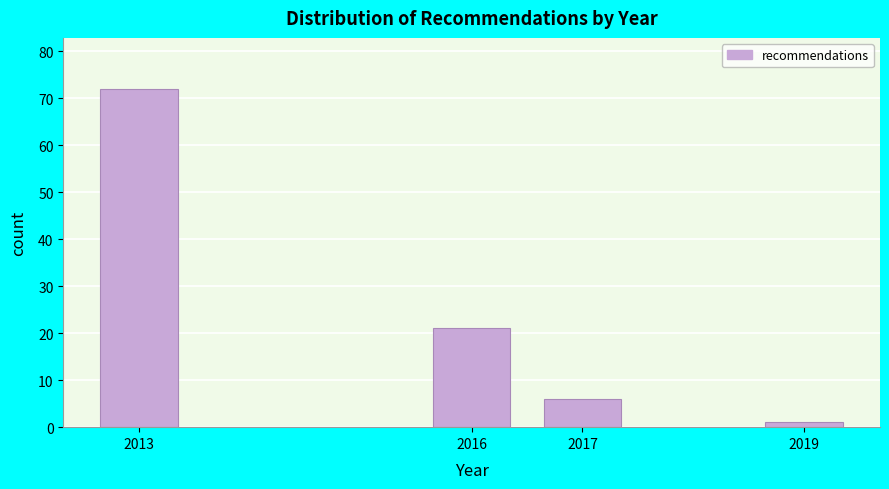

Reading left to right, list all the values displayed in this chart.

72	21	6	1